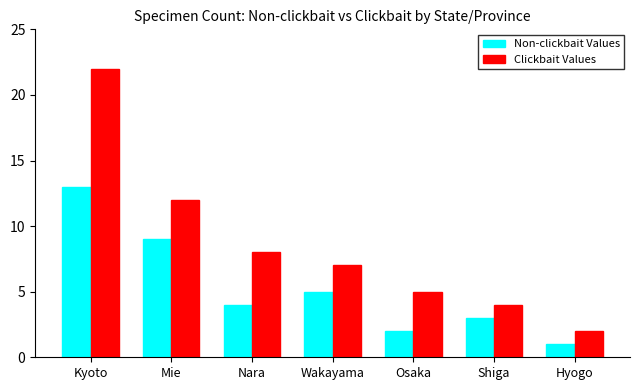

What is the difference between the highest and lowest values at Wakayama?

2